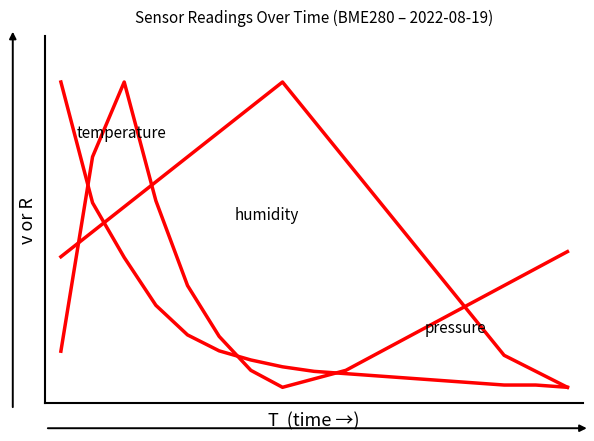

Does the chart display data point markers on the line(s)?

No